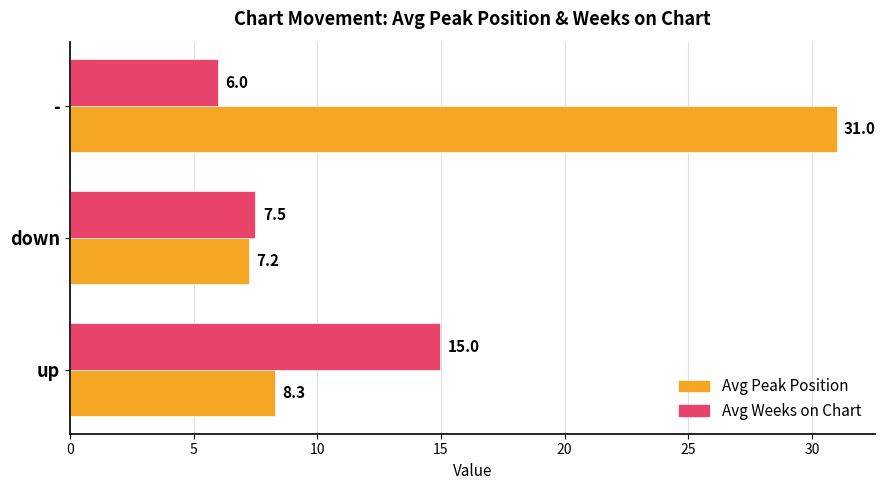

What is the minimum value shown in the chart?

6.0